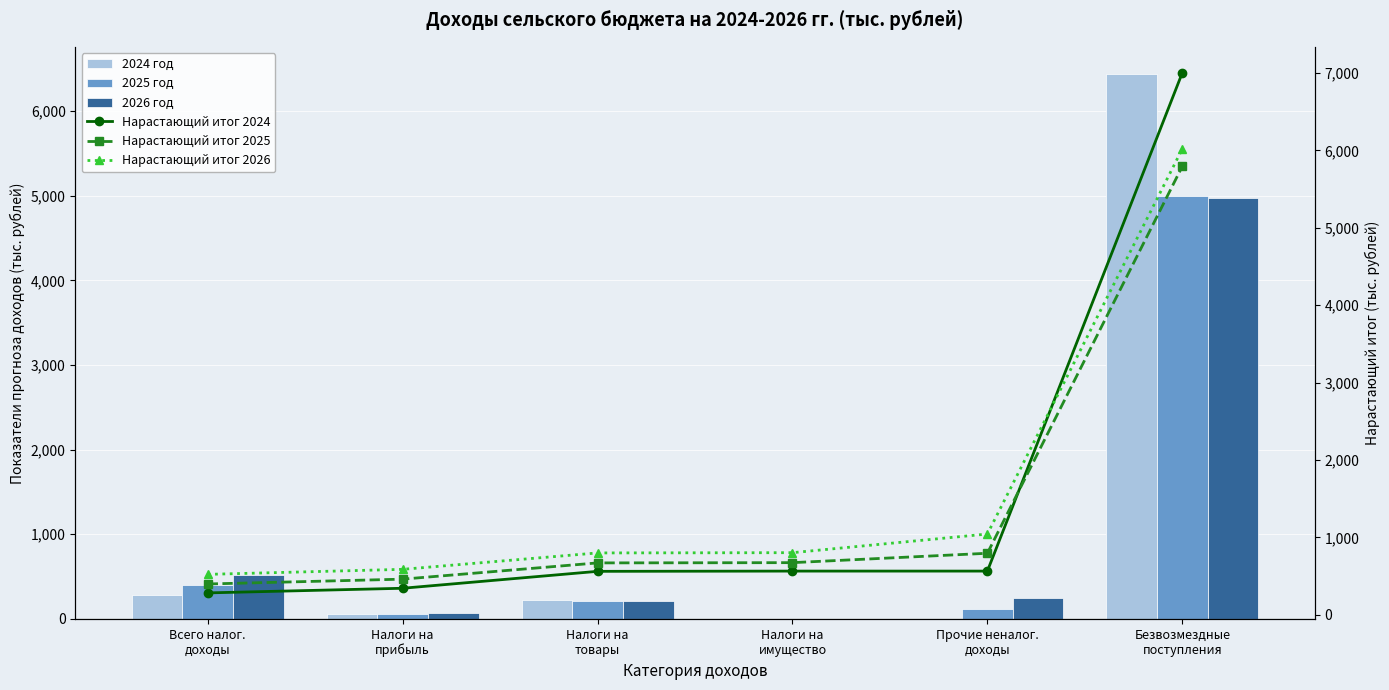

What is the minimum value for Нарастающий итог 2026?

521.4